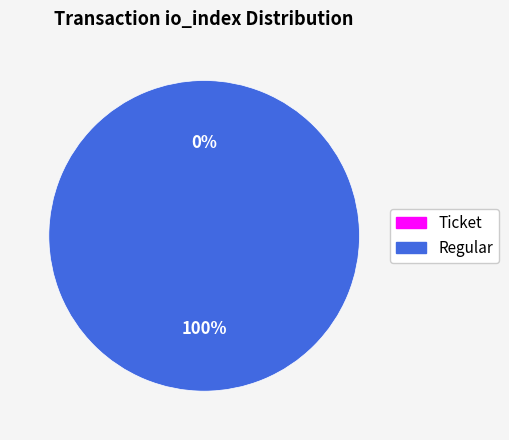

What percentage do Regular (io_index=7) and Ticket (io_index=0) together represent?

100.0%